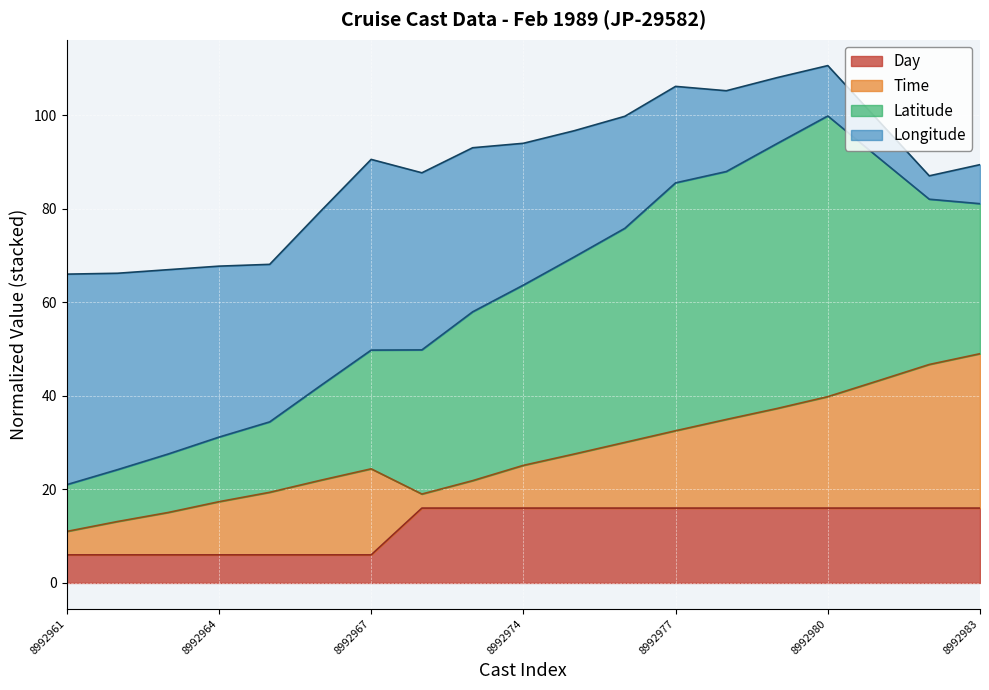

What is the lowest value of the Day series?

6.0